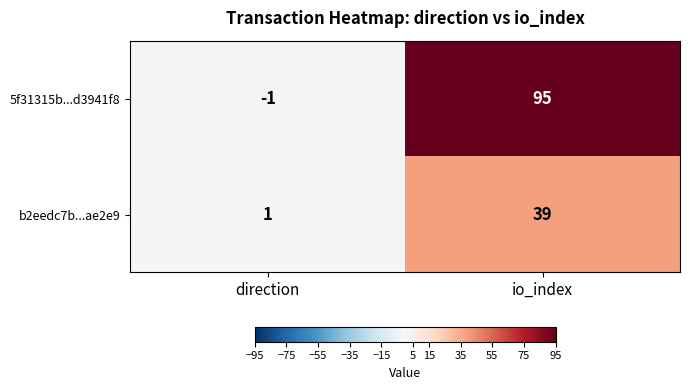

What is the sum of all b2eedc7b...ae2e9 values?

40